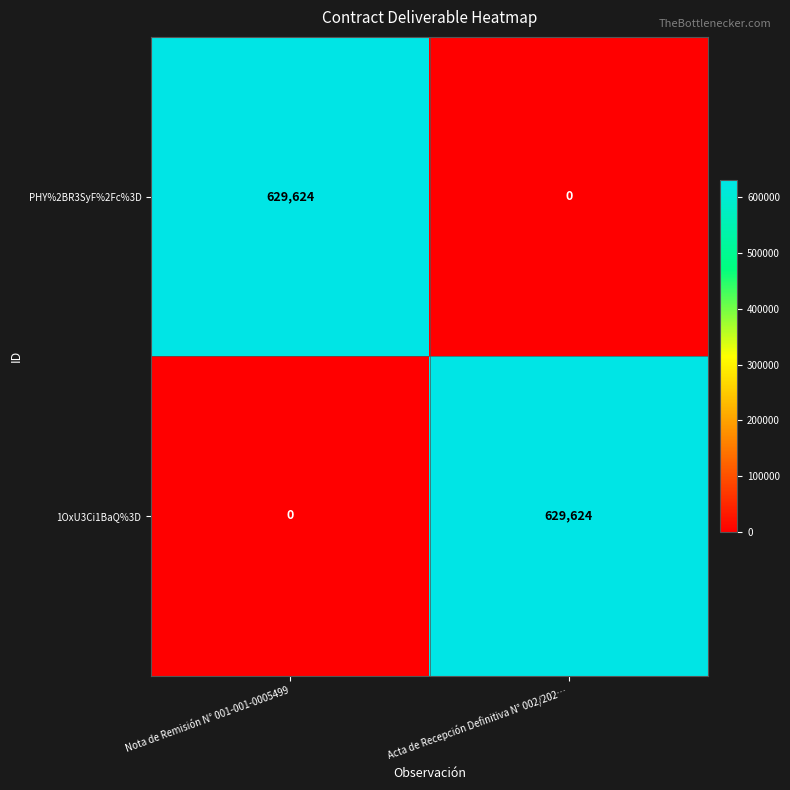

Is the value of 1OxU3Ci1BaQ%3D at Acta de Recepción Definitiva N° 002/202… greater than the value of PHY%2BR3SyF%2Fc%3D at Acta de Recepción Definitiva N° 002/202…?

Yes